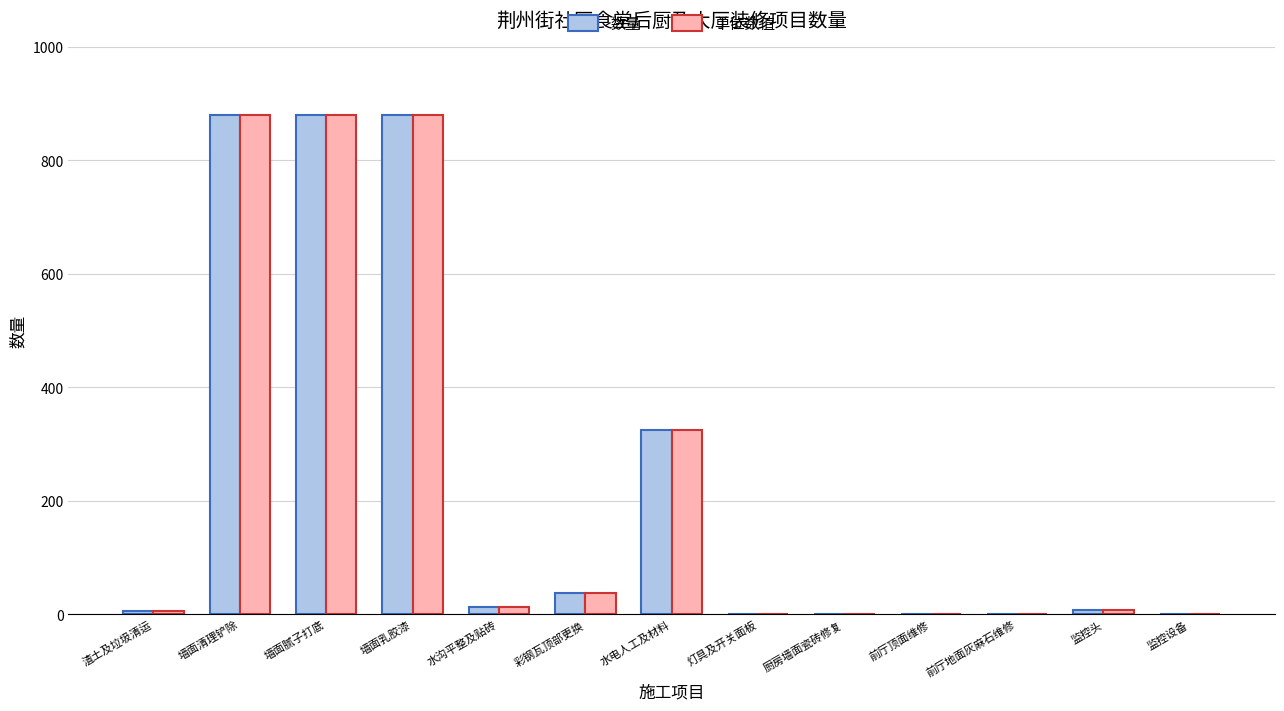

What is the sum of the 单位数值 values at 墙面腻子打底 and 监控设备?

880.9